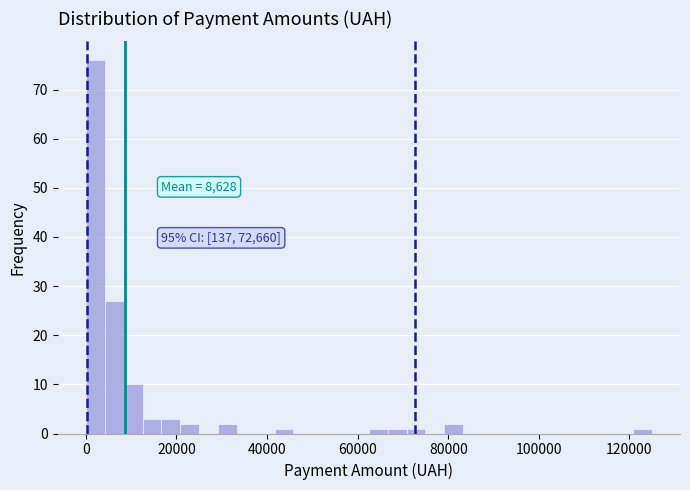

Read against the x-axis, roughly where is the centre of the tallest bar?

2000